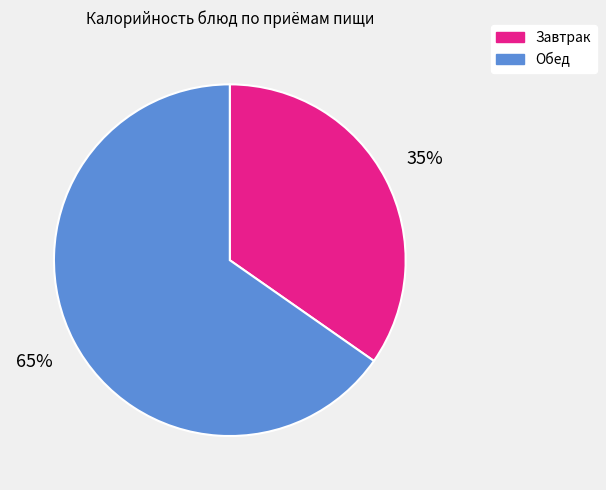

Do Обед and Завтрак together represent more than half of the pie?

Yes